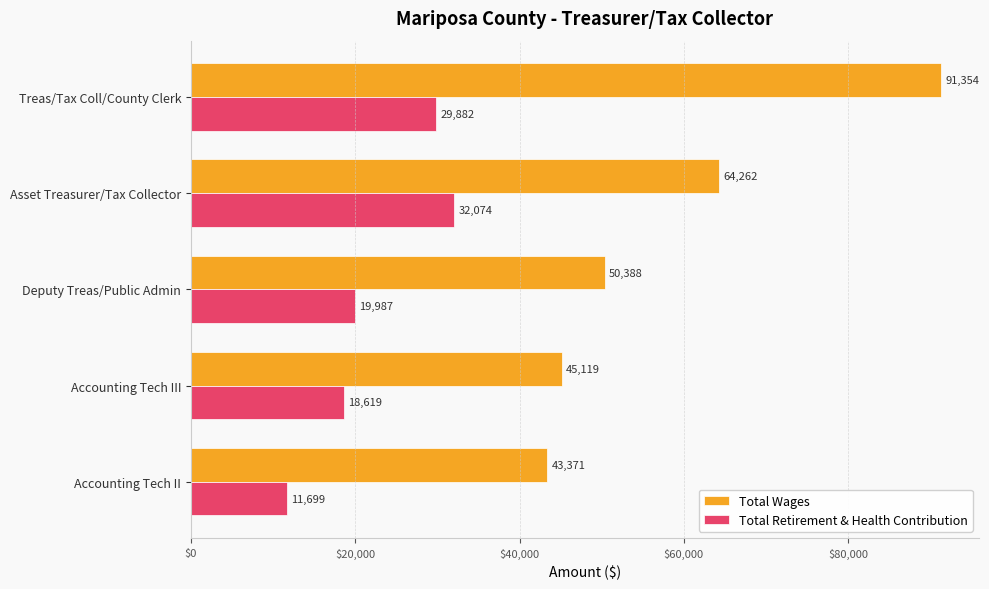

Where is Total Wages nearest to the value 67362?

Asset Treasurer/Tax Collector